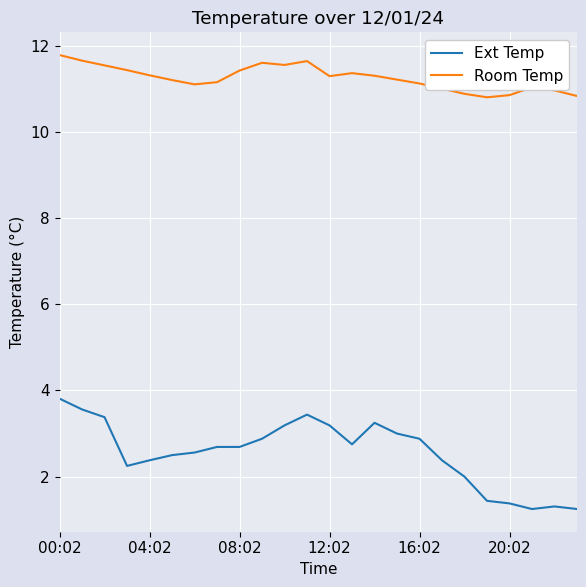

Count the number of categories in the chart.

24